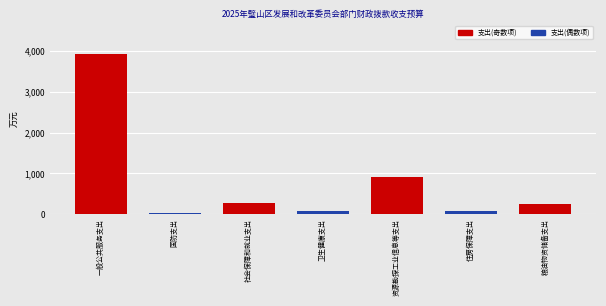

What is the change in value from 一般公共服务支出 to 粮油物资储备支出?

-3679.1